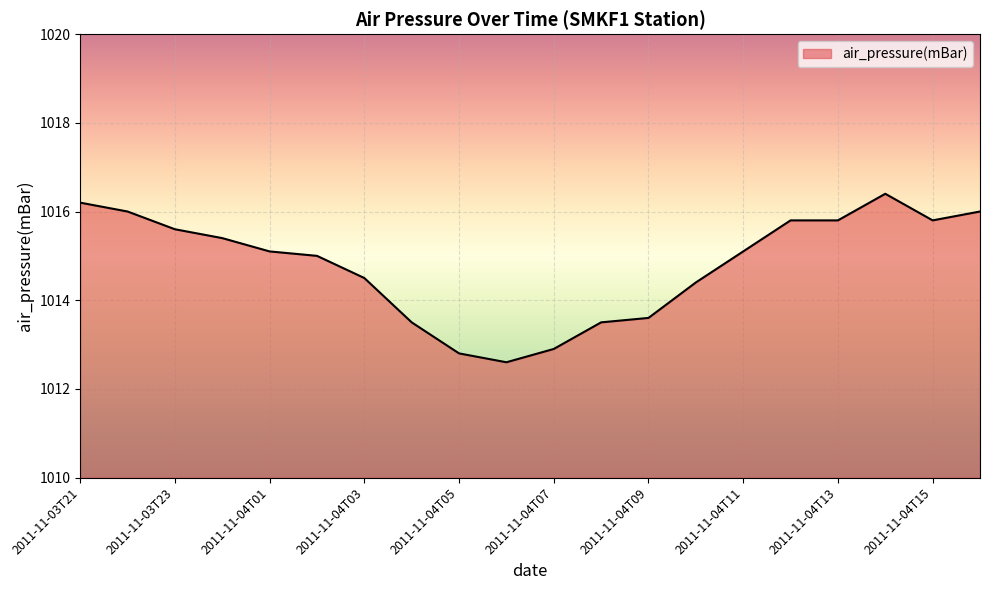

Does the chart have visible grid lines?

Yes